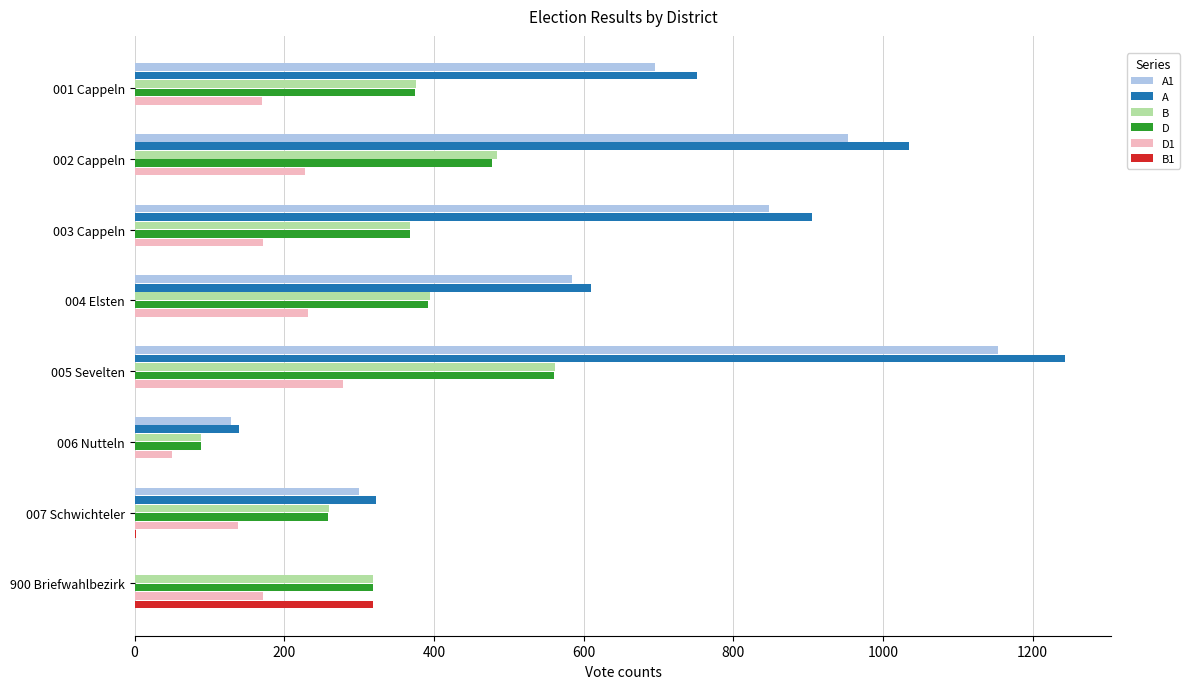

Which series changed the most between 004 Elsten and 006 Nutteln?

A